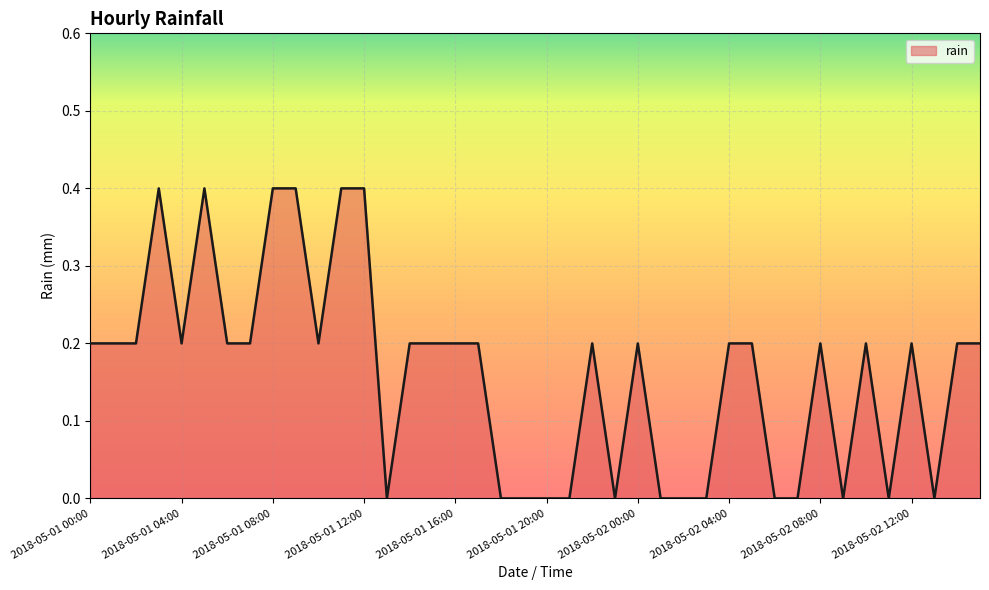

Does the chart display data point markers on the line(s)?

No